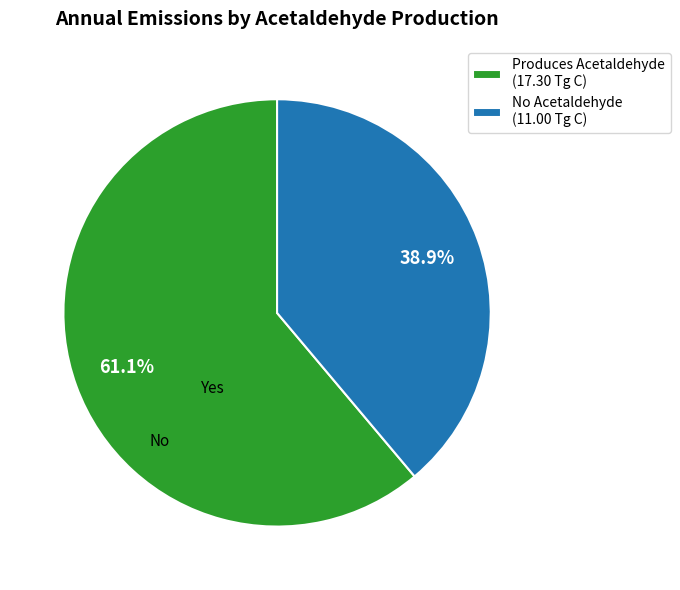

Approximately how many times larger is the value at Produces Acetaldehyde (17.30 Tg C) compared to No Acetaldehyde (11.00 Tg C)?

1.6